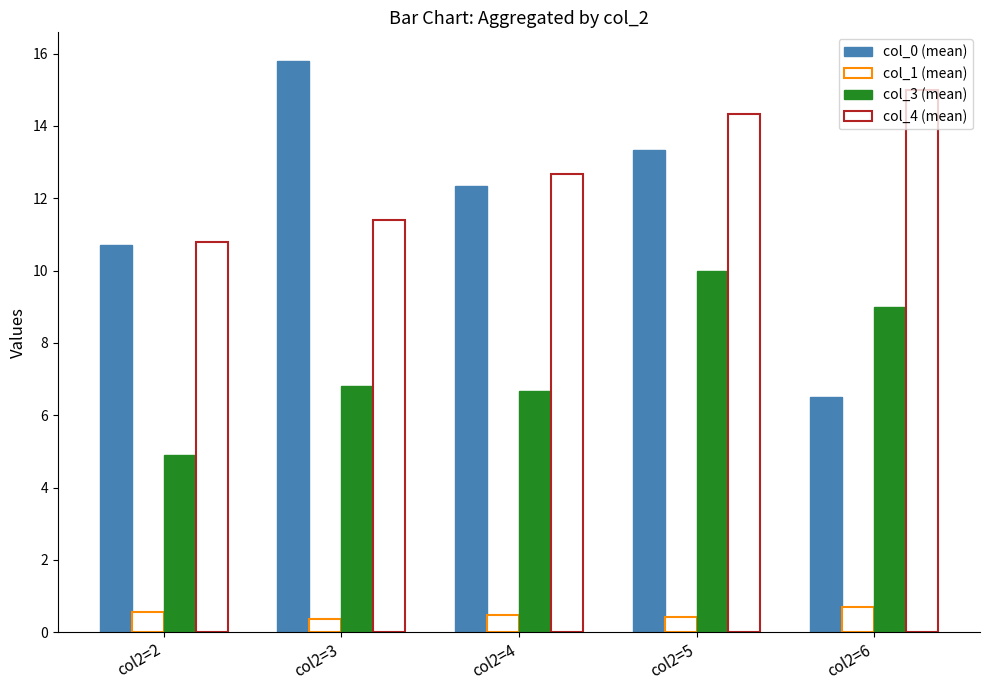

What is the total value across all series at col2=3?

34.4